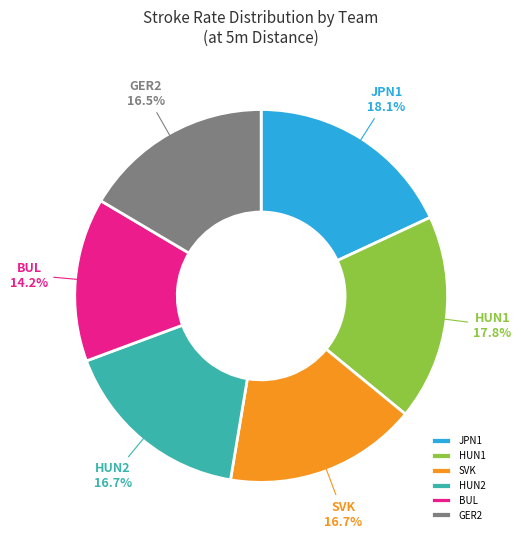

Is it true that JPN1 is 25% of the pie?

False